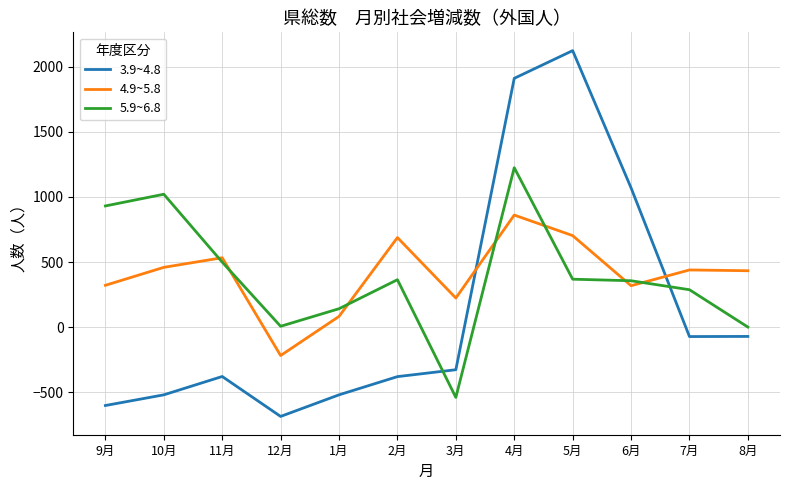

Is the value of 4.9~5.8 at 11月 greater than the value of 5.9~6.8 at 4月?

No